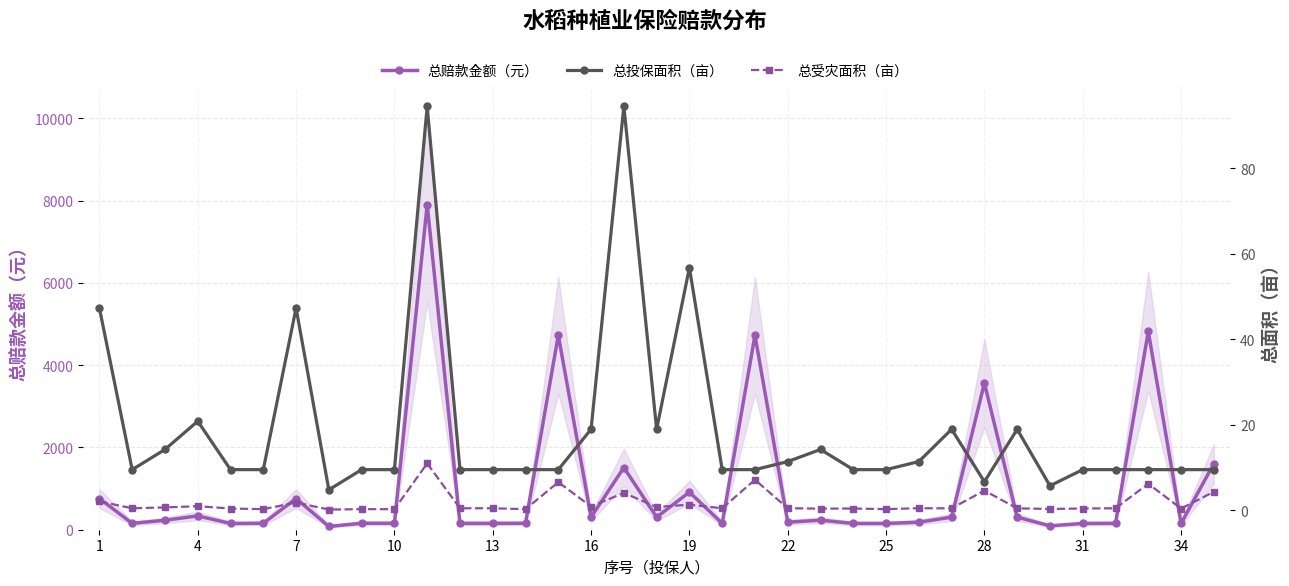

What are all the series names shown in the legend?

总赔款金额（元）, 总投保面积（亩）, 总受灾面积（亩）